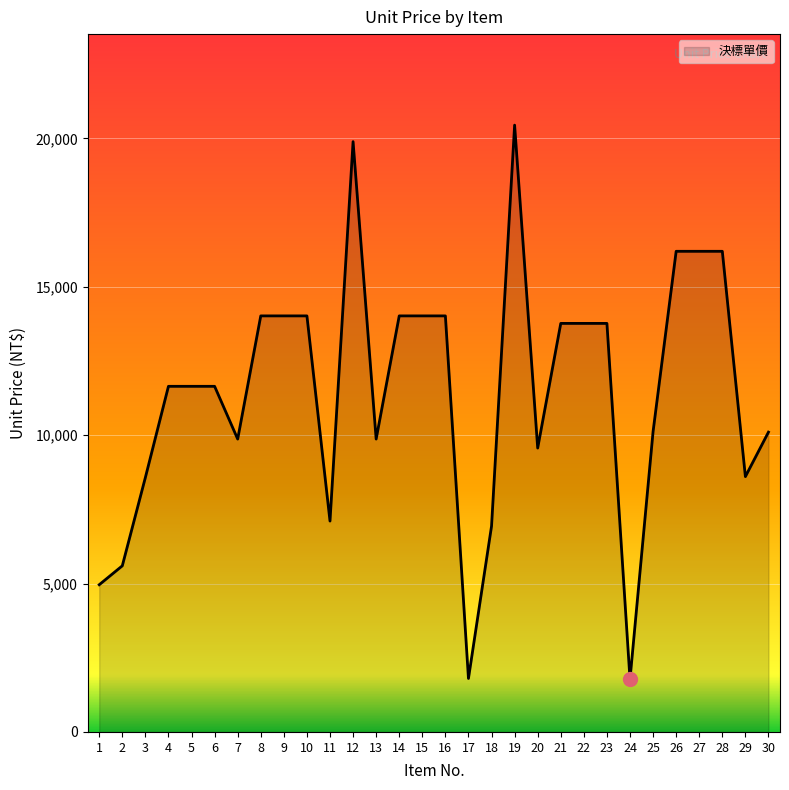

Does the chart display data point markers on the line(s)?

No